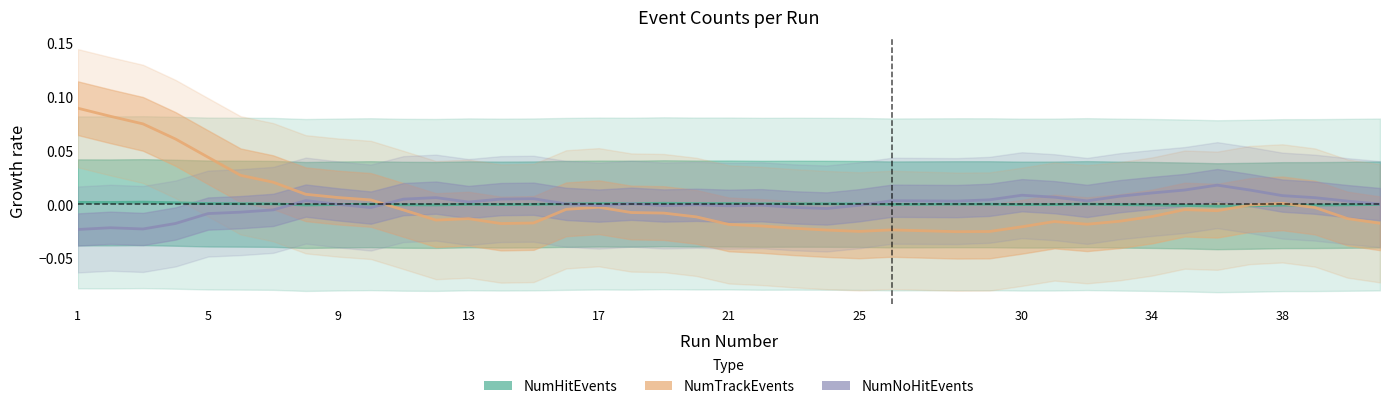

Which category has the highest value in the NumHitEvents series?

9